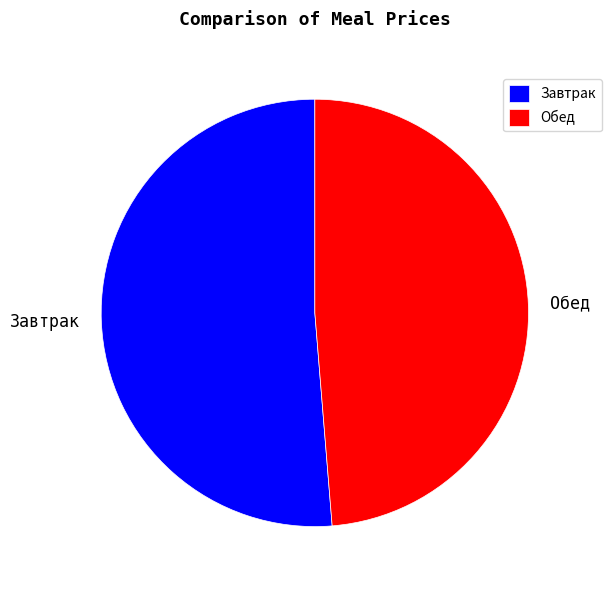

Which slice is the largest?

Завтрак